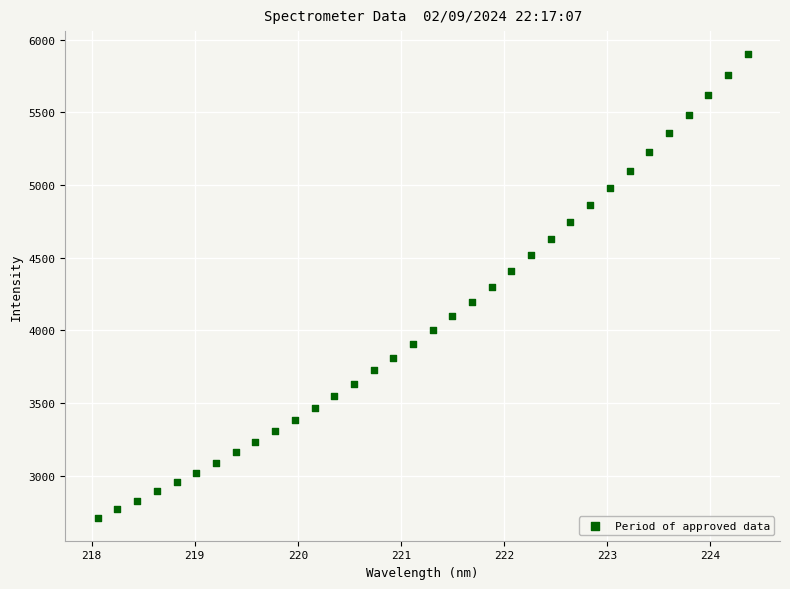

What is the range of X values (max minus min)?

6.3